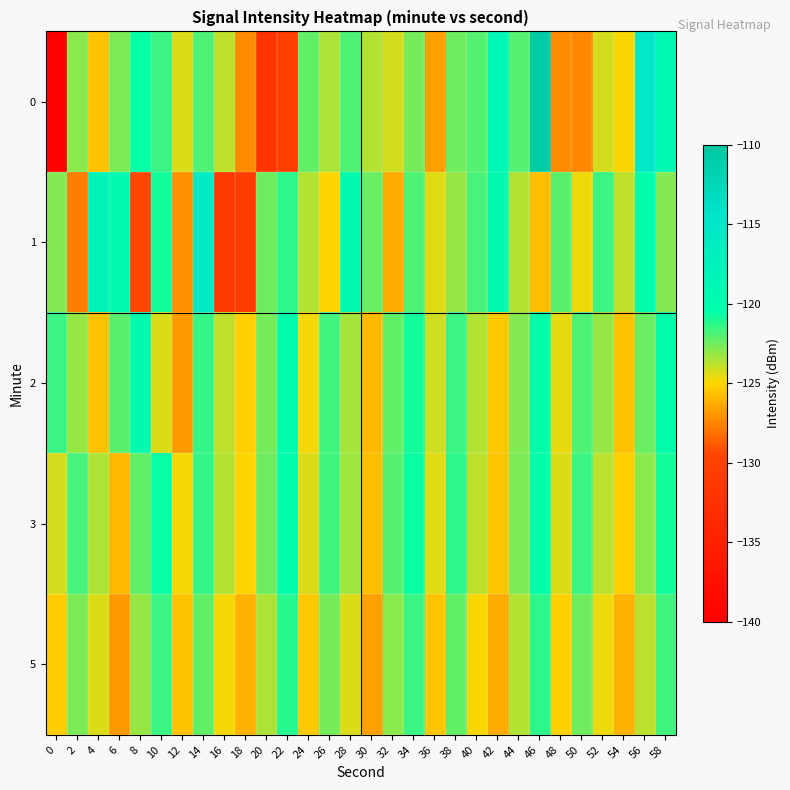

Reading left to right, transcribe all the data shown in this chart.

0: 0=-139.8	2=-122.9	4=-125.7	6=-122.8	8=-120.6	10=-121.5	12=-124.3	14=-121.9	16=-123.9	18=-127.3	20=-132.1	22=-130.4	24=-122.3	26=-123.5	28=-121.8	30=-123.6	32=-124.3	34=-122.6	36=-126.7	38=-122.4	40=-122.0	42=-118.7	44=-122.0	46=-110.7	48=-127.3	50=-127.4	52=-124.2	54=-124.9	56=-115.4	58=-118.9
1: 0=-122.8	2=-127.8	4=-118.0	6=-119.5	8=-129.4	10=-120.8	12=-127.2	14=-116.0	16=-131.3	18=-130.8	20=-122.5	22=-121.3	24=-123.7	26=-125.1	28=-119.8	30=-122.4	32=-126.3	34=-121.9	36=-124.5	38=-123.2	40=-121.8	42=-119.4	44=-123.6	46=-125.8	48=-122.1	50=-124.7	52=-121.5	54=-123.9	56=-120.3	58=-122.8
2: 0=-121.5	2=-123.2	4=-125.7	6=-122.1	8=-119.8	10=-124.3	12=-126.8	14=-121.4	16=-123.9	18=-125.2	20=-122.6	22=-120.3	24=-124.8	26=-121.7	28=-123.4	30=-125.9	32=-122.3	34=-120.8	36=-124.1	38=-121.6	40=-123.7	42=-125.4	44=-122.8	46=-120.5	48=-124.6	50=-121.9	52=-123.2	54=-125.7	56=-122.4	58=-120.1
3: 0=-124.2	2=-121.8	4=-123.5	6=-125.9	8=-122.3	10=-120.6	12=-124.8	14=-121.4	16=-123.7	18=-125.1	20=-122.5	22=-120.2	24=-124.4	26=-121.7	28=-123.3	30=-125.8	32=-122.0	34=-120.7	36=-124.5	38=-121.3	40=-123.9	42=-125.5	44=-122.7	46=-120.4	48=-124.3	50=-121.6	52=-123.8	54=-125.2	56=-122.9	58=-120.8
5: 0=-125.3	2=-122.7	4=-124.4	6=-126.8	8=-123.2	10=-121.5	12=-125.7	14=-122.3	16=-124.8	18=-126.1	20=-123.5	22=-121.2	24=-125.4	26=-122.6	28=-124.3	30=-126.7	32=-123.0	34=-121.6	36=-125.5	38=-122.2	40=-124.9	42=-126.4	44=-123.7	46=-121.3	48=-125.2	50=-122.5	52=-124.7	54=-126.1	56=-123.8	58=-121.7